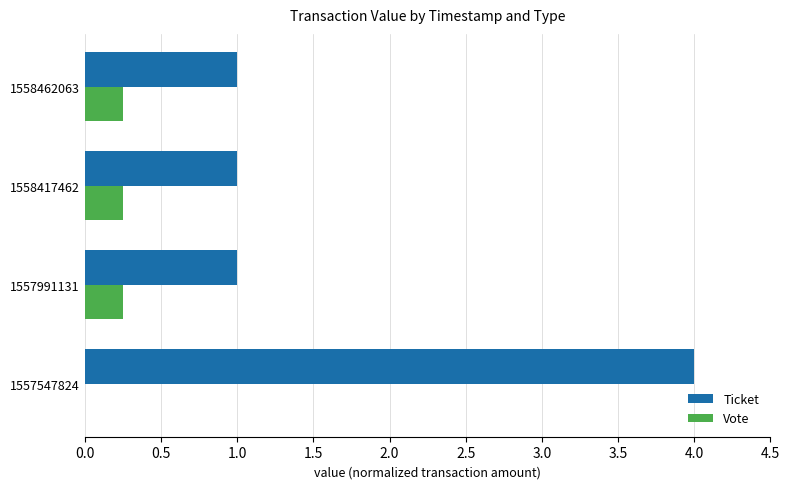

Which series has the widest spread of values?

Ticket